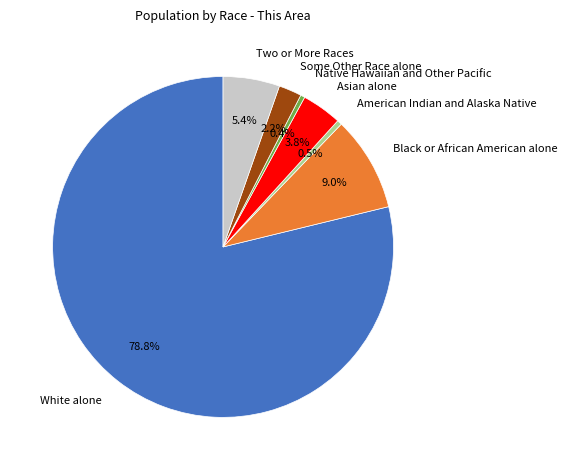

To the nearest percent, what is the difference between the largest and smallest slice percentages?

78%